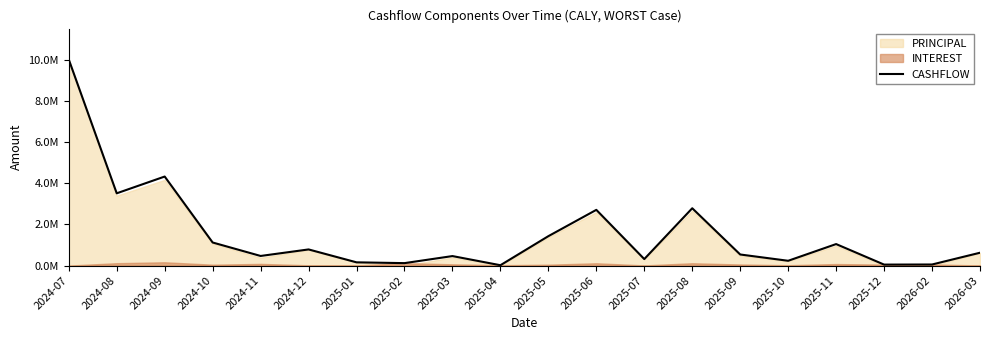

What is the sum of all values?

30718243.9